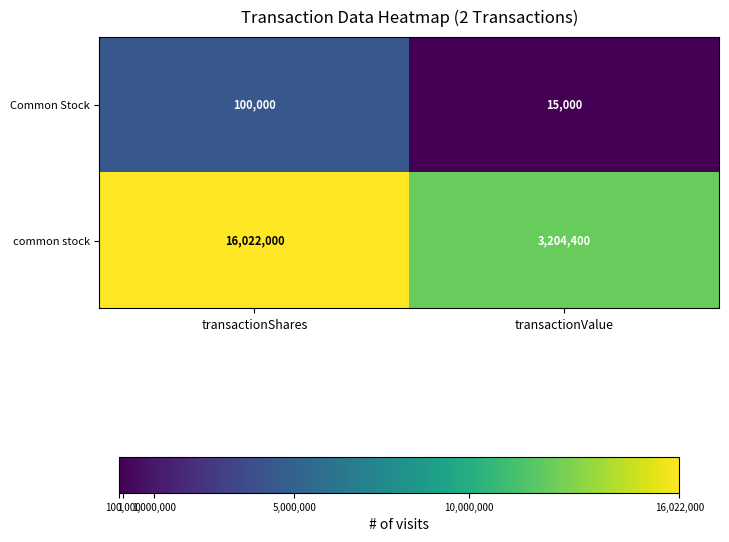

What is the total value across all series at transactionValue?

3219400